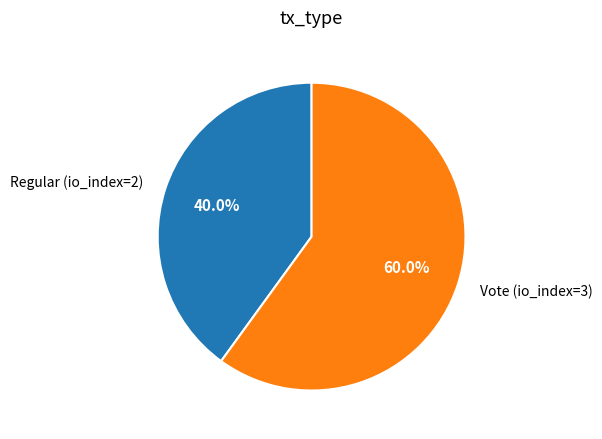

Is there any slice that represents more than half of the pie?

Yes